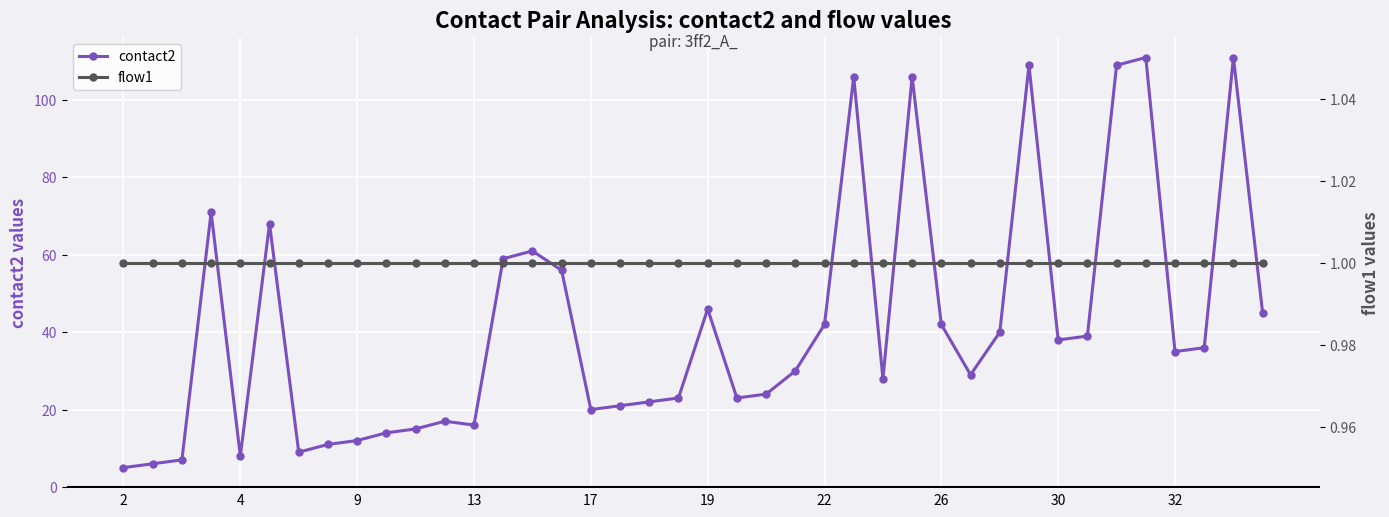

Which has a higher value, 29 or 37?

37